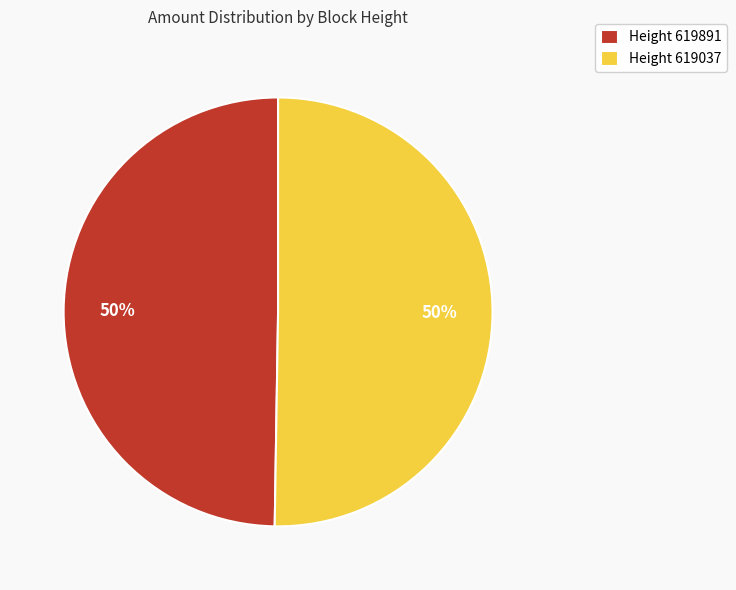

The Height 619891 slice represents 50% of the pie. True or false?

True